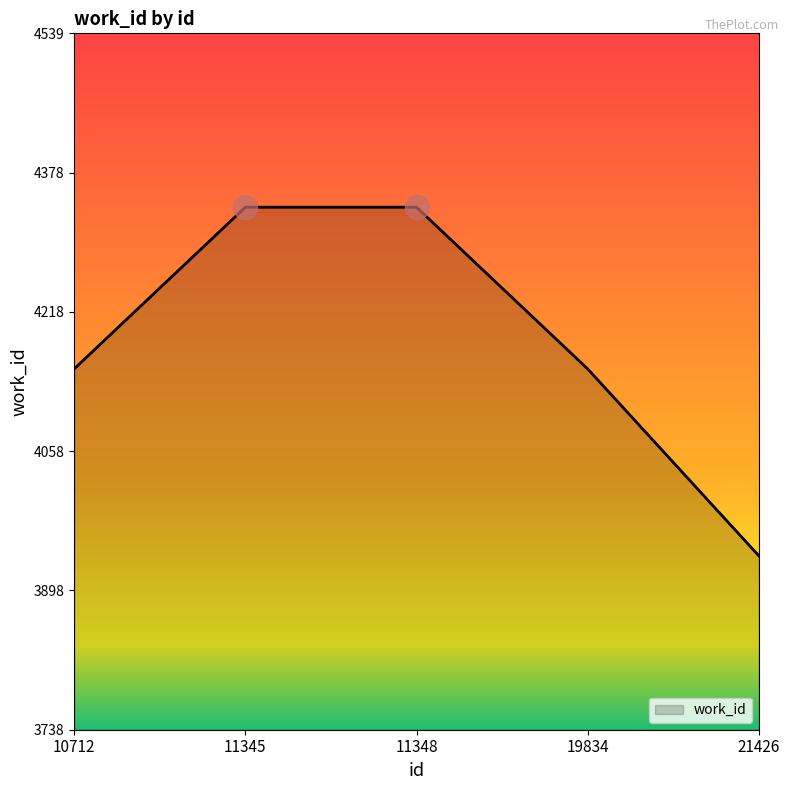

What is the ratio of the value at 19834 to the value at 21426?

1.1